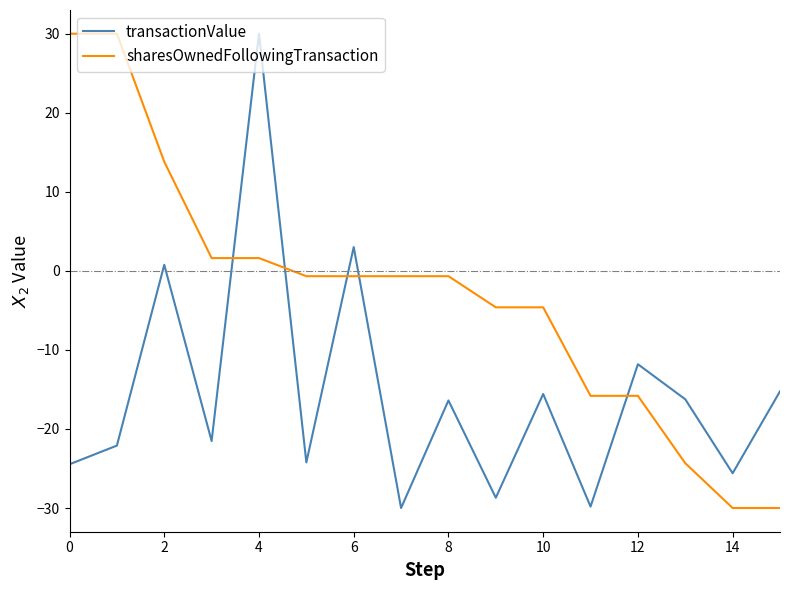

Does the chart have visible grid lines?

No